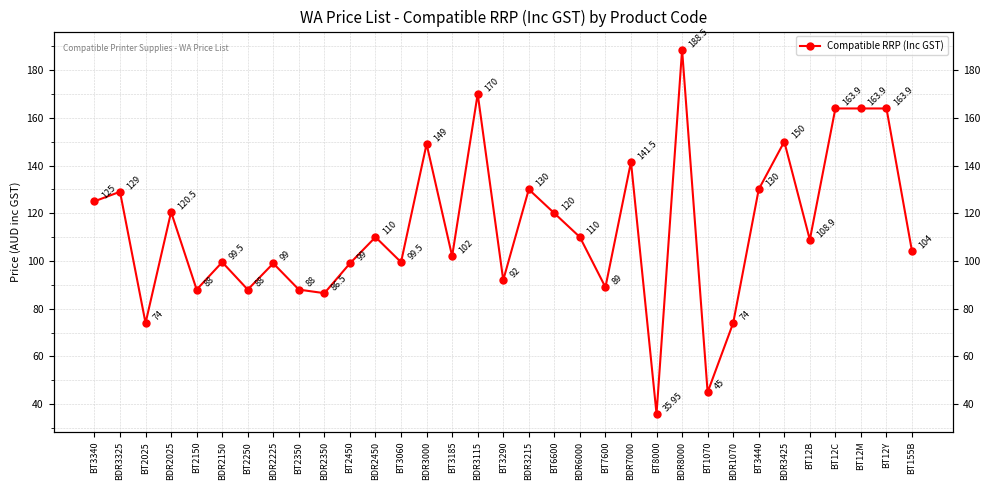

Which label corresponds to the largest value in the chart?

BDR8000